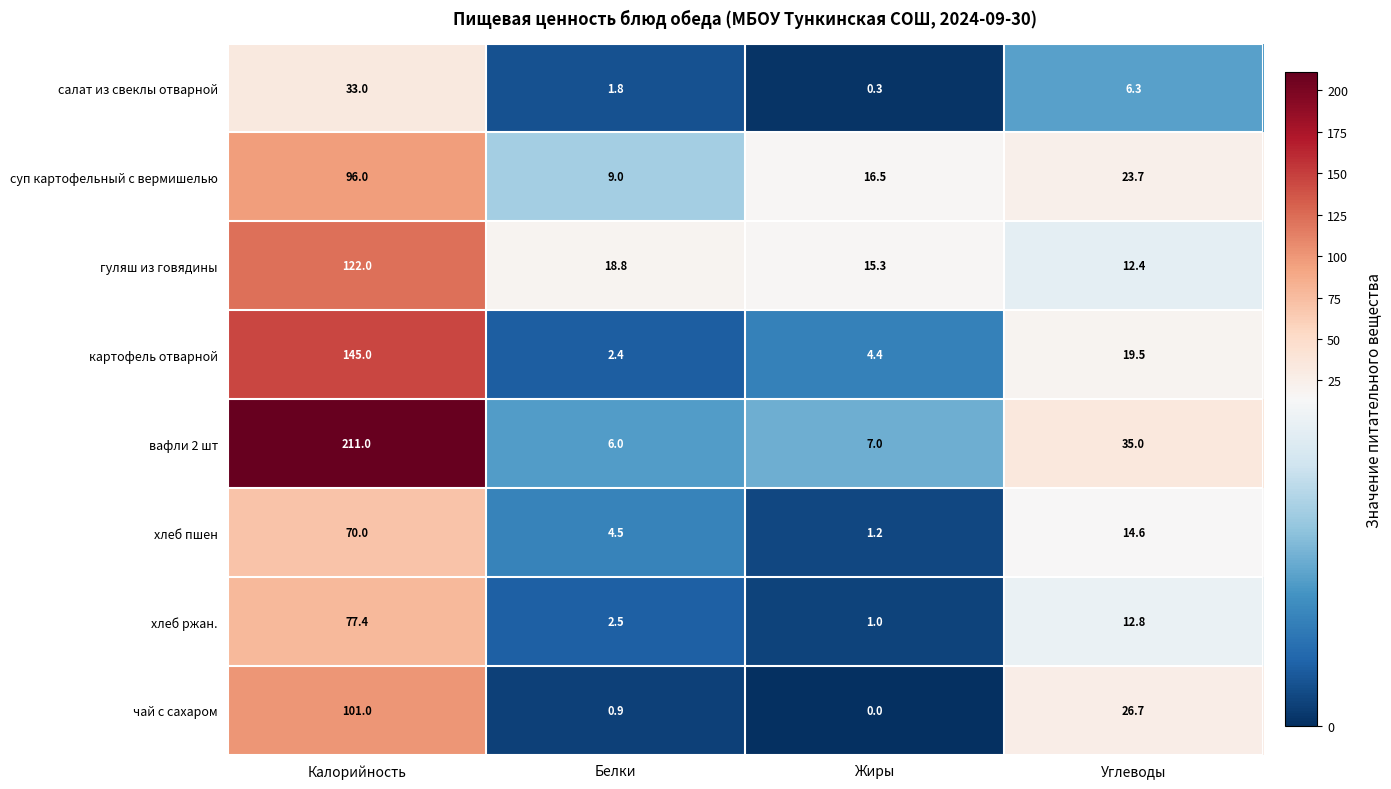

At which label is гуляш из говядины closest to 67?

Белки